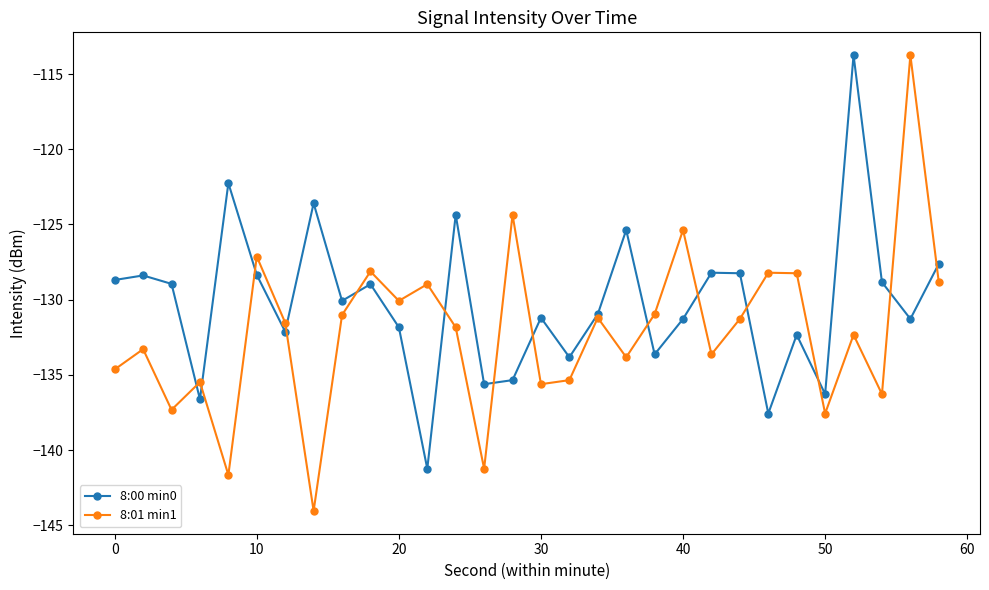

How many data points does each series have?

30